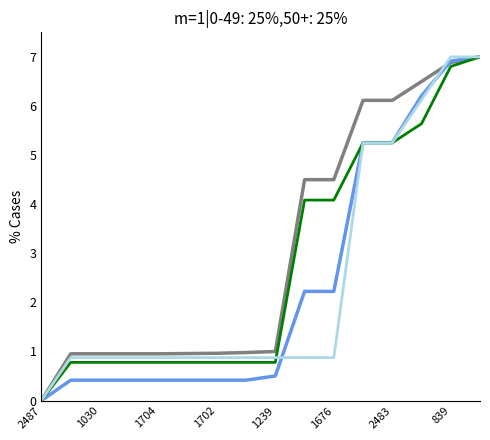

What is the greatest value displayed?

7.0